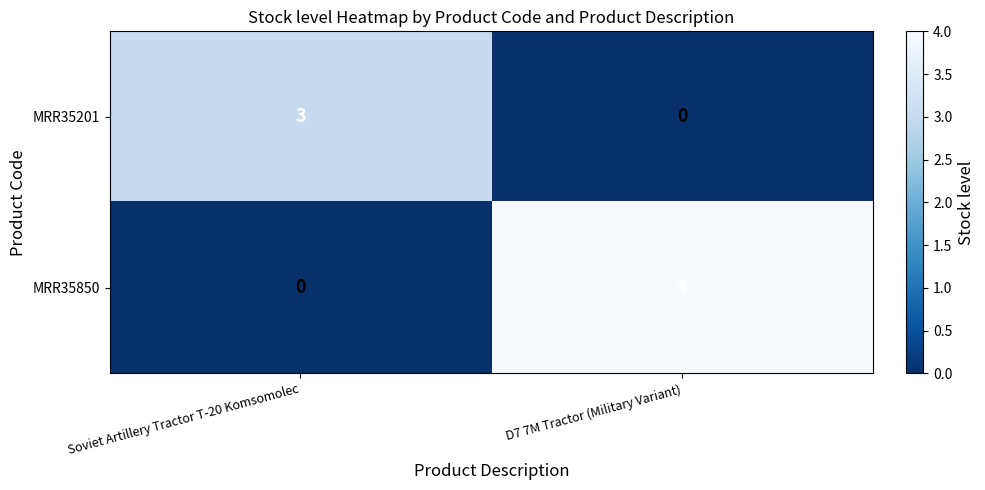

What is the sum of all MRR35201 values?

3